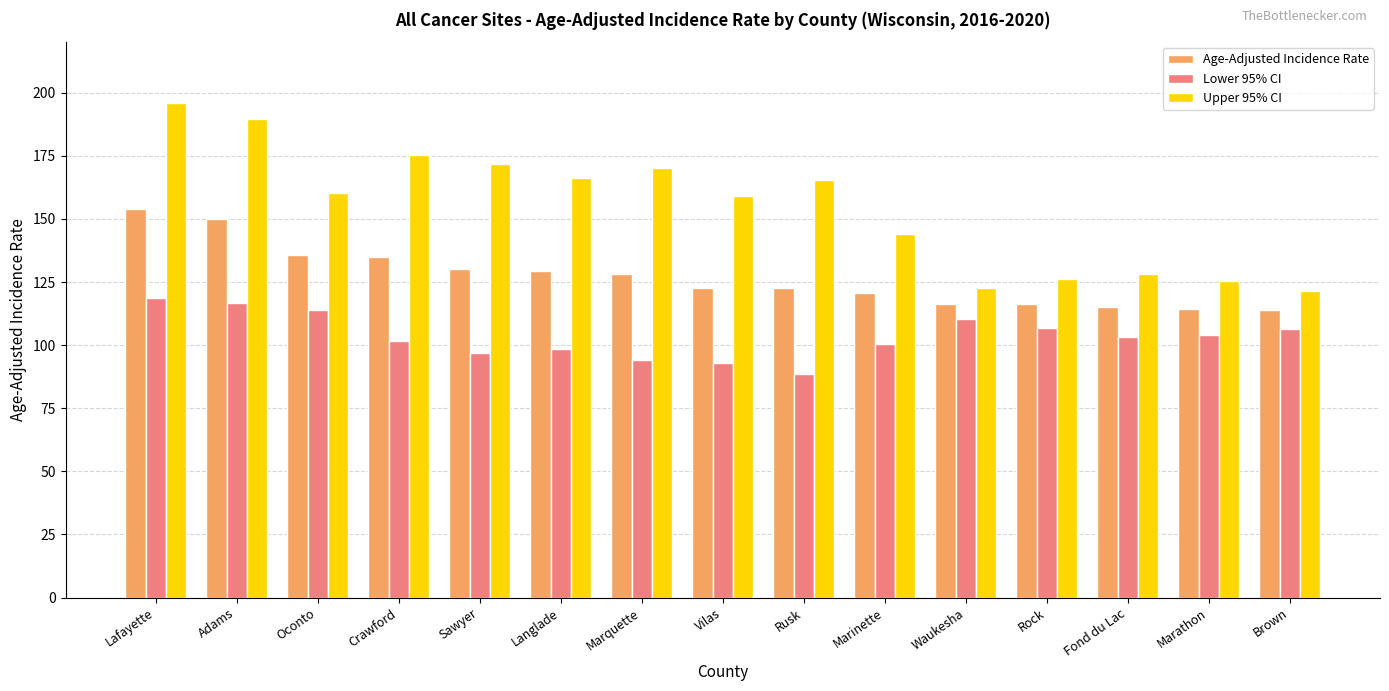

What is the average value of the Upper 95% CI series?

154.8